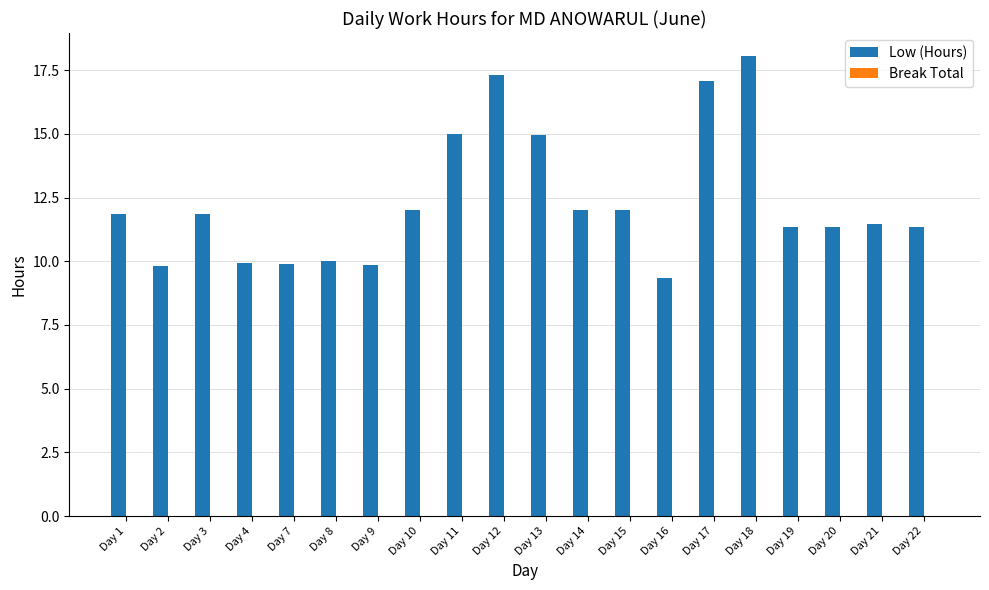

Does the chart contain any negative values?

No